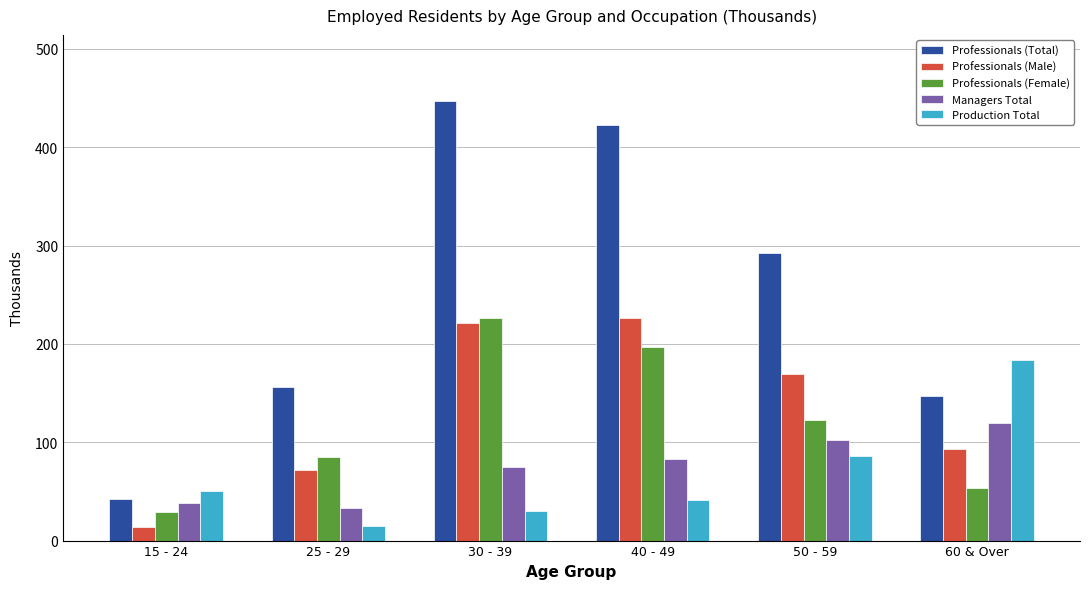

What is the value of the Professionals (Total) bar at the 4th from the left?

422.9